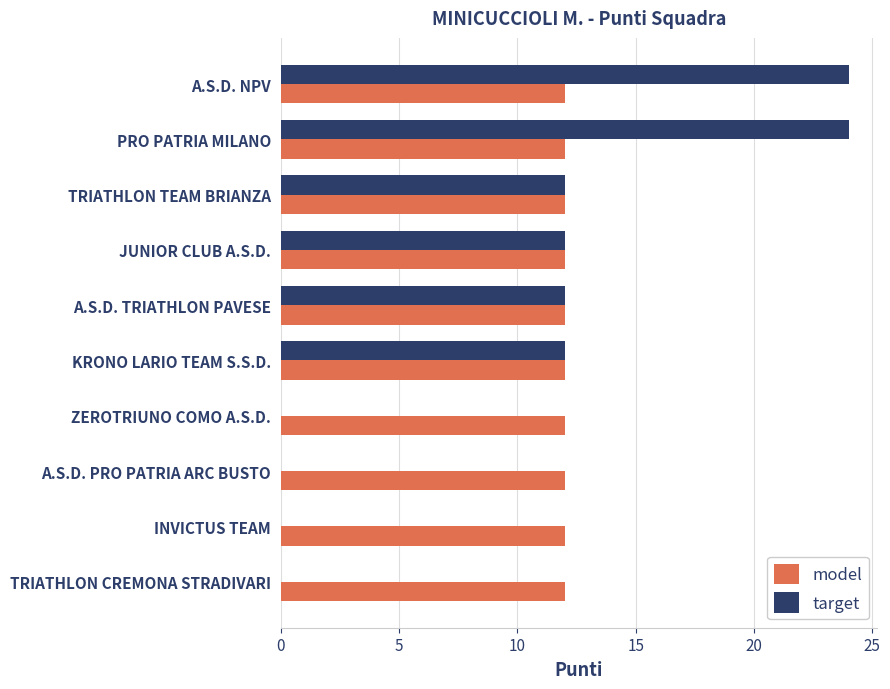

What is the sum of all target values?

96